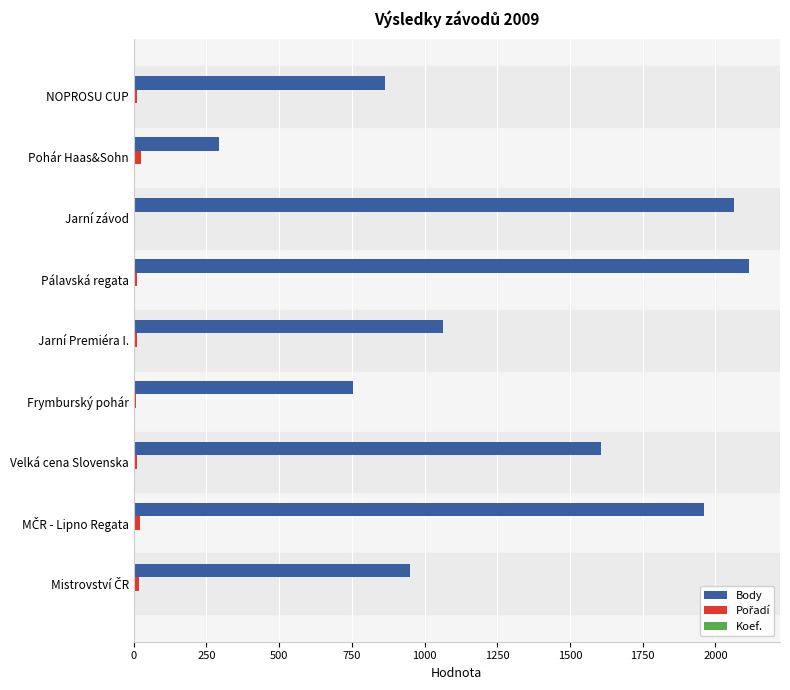

Where is Body nearest to the value 1205?

Jarní Premiéra I.